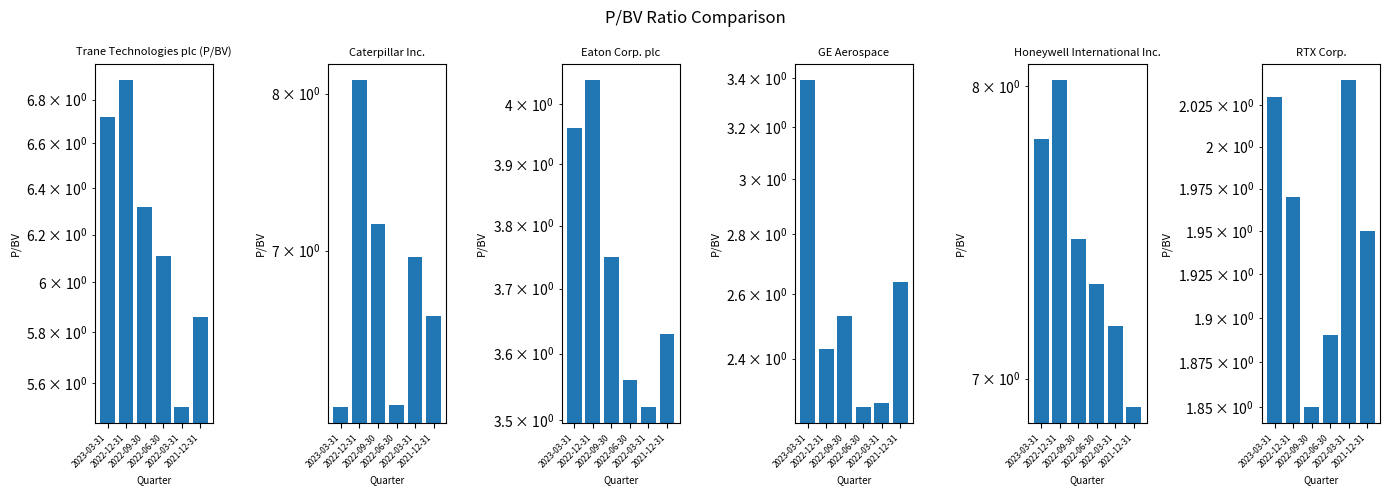

What is the label of the 4th bar from the left?

2022-06-30